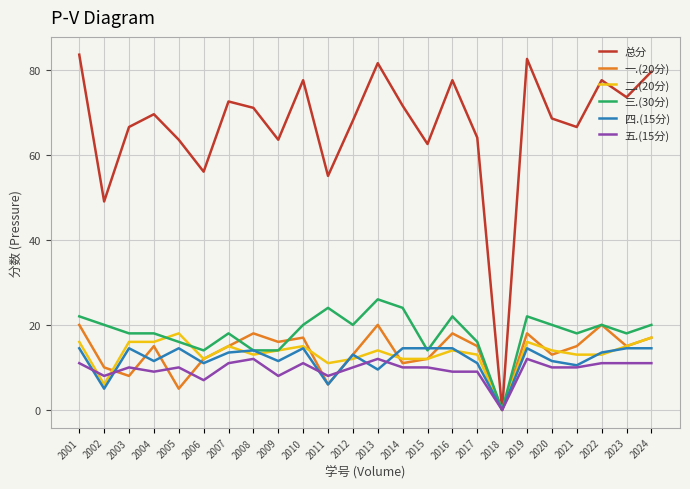

Reading right to left, transcribe all the data shown in this chart.

总分: 2024=79.5	2023=73.5	2022=77.5	2021=66.5	2020=68.5	2019=82.5	2018=0.0	2017=64.0	2016=77.5	2015=62.5	2014=71.5	2013=81.5	2012=68.0	2011=55.0	2010=77.5	2009=63.5	2008=71.0	2007=72.5	2006=56.0	2005=63.5	2004=69.5	2003=66.5	2002=49.0	2001=83.5
一.(20分): 2024=17.0	2023=15.0	2022=20.0	2021=15.0	2020=13.0	2019=18.0	2018=0.0	2017=15.0	2016=18.0	2015=12.0	2014=11.0	2013=20.0	2012=13.0	2011=6.0	2010=17.0	2009=16.0	2008=18.0	2007=15.0	2006=12.0	2005=5.0	2004=15.0	2003=8.0	2002=10.0	2001=20.0
二.(20分): 2024=17.0	2023=15.0	2022=13.0	2021=13.0	2020=14.0	2019=16.0	2018=0.0	2017=13.0	2016=14.0	2015=12.0	2014=12.0	2013=14.0	2012=12.0	2011=11.0	2010=15.0	2009=14.0	2008=13.0	2007=15.0	2006=12.0	2005=18.0	2004=16.0	2003=16.0	2002=6.0	2001=16.0
三.(30分): 2024=20.0	2023=18.0	2022=20.0	2021=18.0	2020=20.0	2019=22.0	2018=0.0	2017=16.0	2016=22.0	2015=14.0	2014=24.0	2013=26.0	2012=20.0	2011=24.0	2010=20.0	2009=14.0	2008=14.0	2007=18.0	2006=14.0	2005=16.0	2004=18.0	2003=18.0	2002=20.0	2001=22.0
四.(15分): 2024=14.5	2023=14.5	2022=13.5	2021=10.5	2020=11.5	2019=14.5	2018=0.0	2017=11.0	2016=14.5	2015=14.5	2014=14.5	2013=9.5	2012=13.0	2011=6.0	2010=14.5	2009=11.5	2008=14.0	2007=13.5	2006=11.0	2005=14.5	2004=11.5	2003=14.5	2002=5.0	2001=14.5
五.(15分): 2024=11.0	2023=11.0	2022=11.0	2021=10.0	2020=10.0	2019=12.0	2018=0.0	2017=9.0	2016=9.0	2015=10.0	2014=10.0	2013=12.0	2012=10.0	2011=8.0	2010=11.0	2009=8.0	2008=12.0	2007=11.0	2006=7.0	2005=10.0	2004=9.0	2003=10.0	2002=8.0	2001=11.0